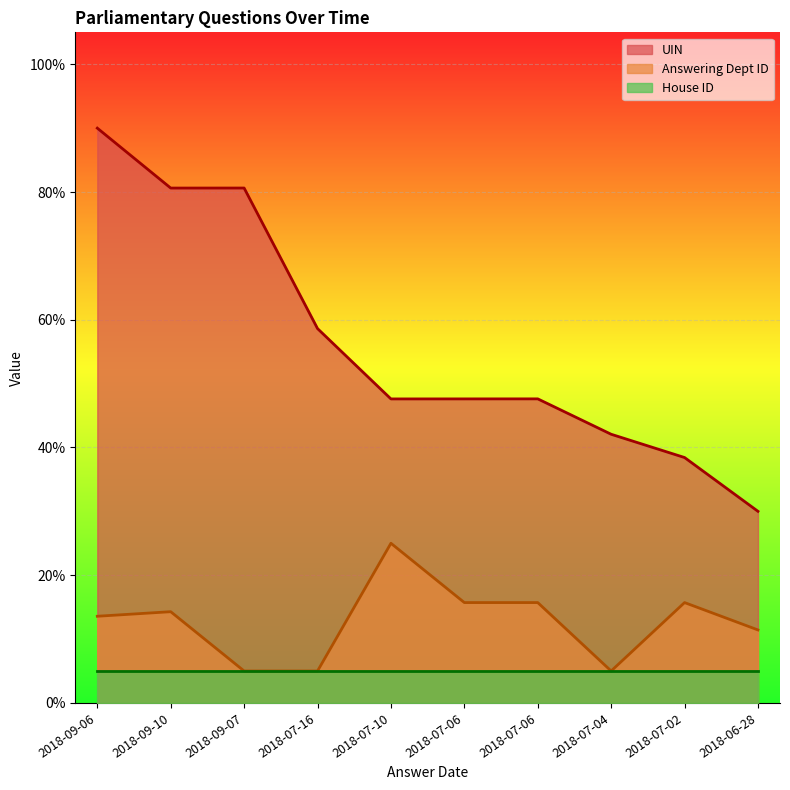

Where is Answering Dept ID nearest to the value 0?

2018-09-07